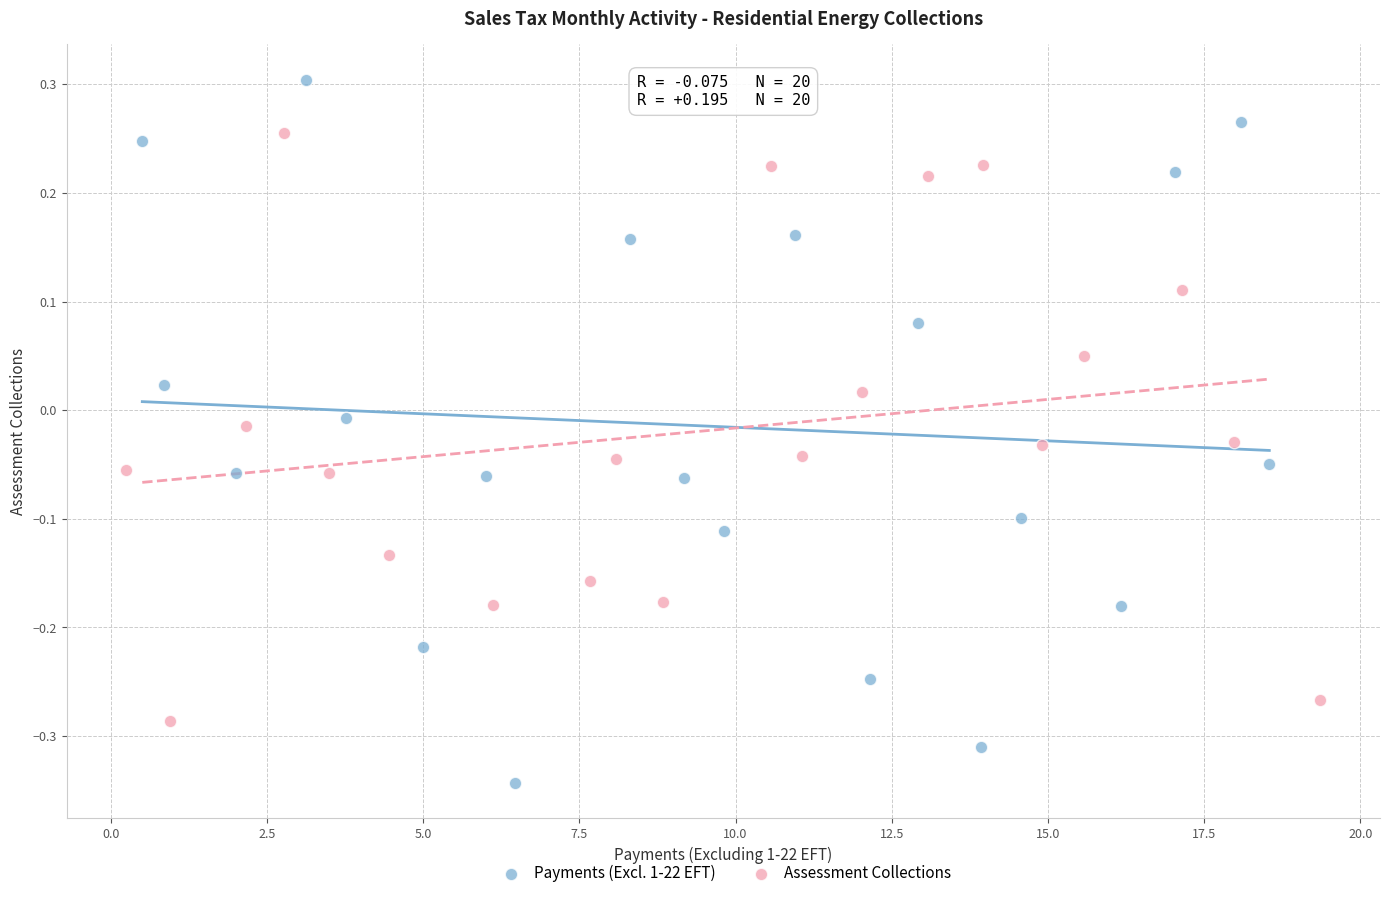

Which series contains the lowest Y value?

Payments (Excl. 1-22 EFT)